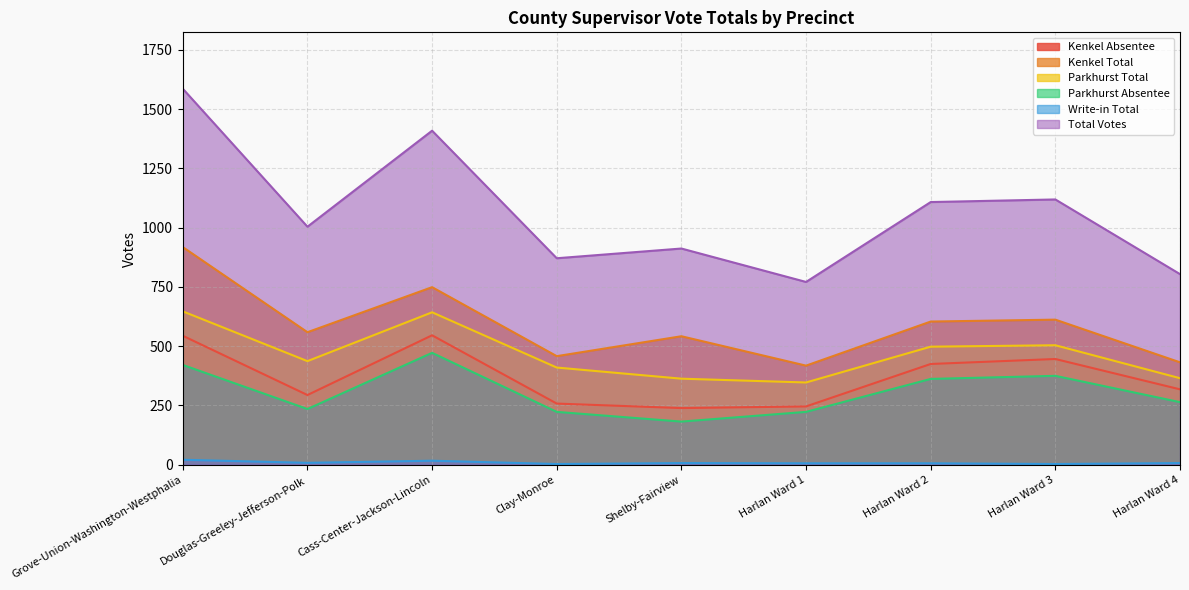

Is the value of Write-in Total at Harlan Ward 3 greater than the value of Kenkel Total at Cass-Center-Jackson-Lincoln?

No